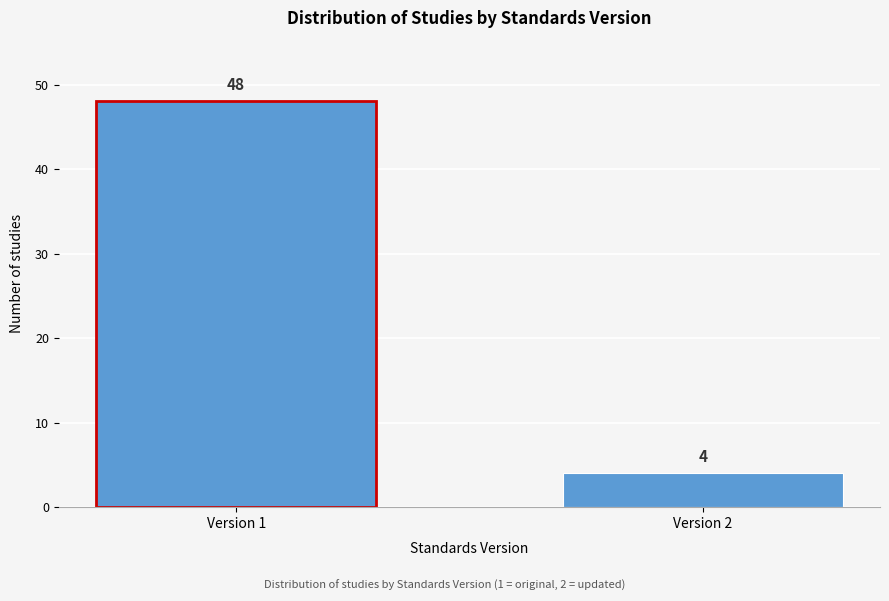

Reading left to right, extract all data points from this chart.

48	4